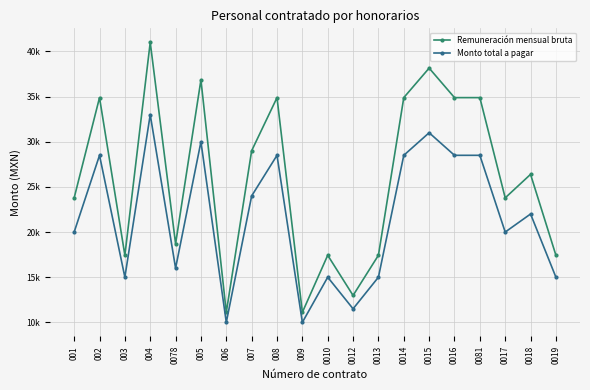

List the series in order of their overall mean, lowest first.

Monto total a pagar, Remuneración mensual bruta